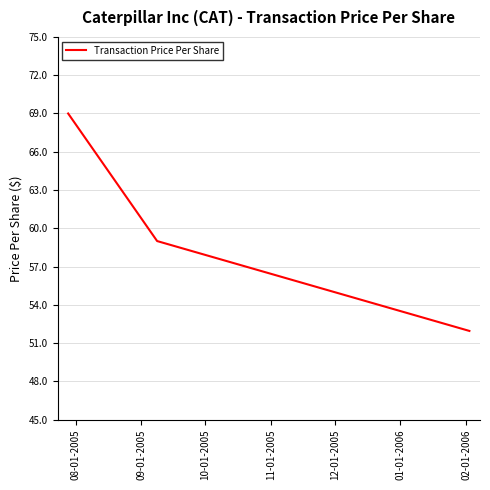

How many categories are shown in the chart?

3